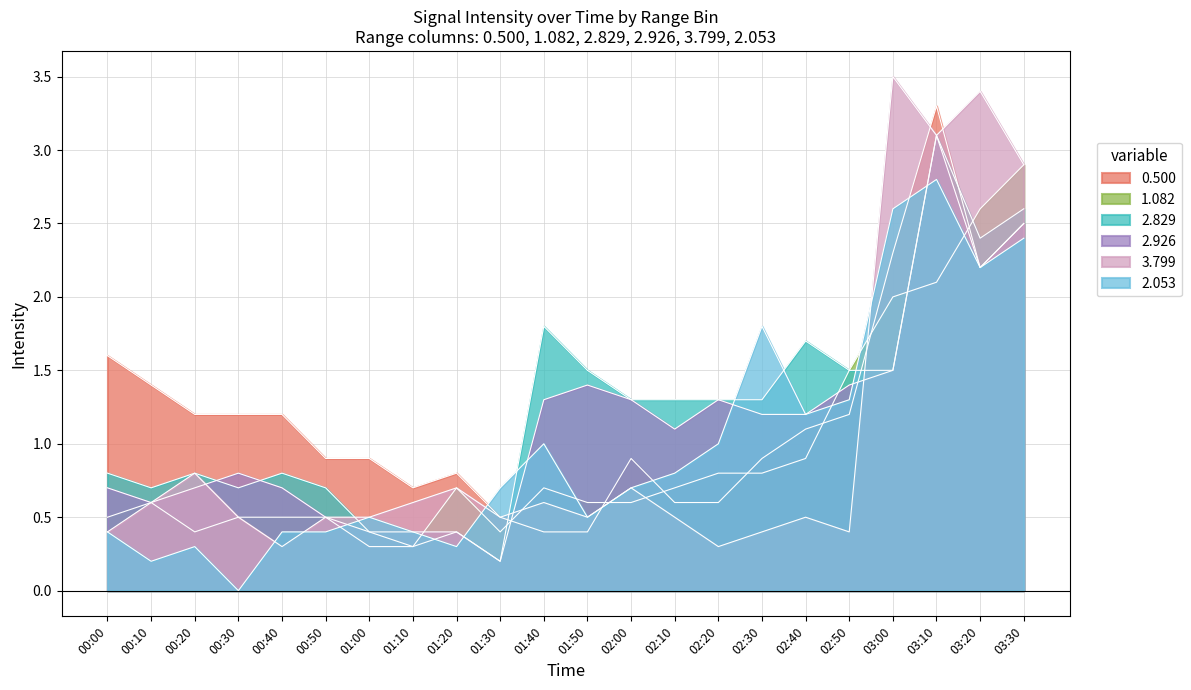

What is the average value of the 3.799 series?

1.0